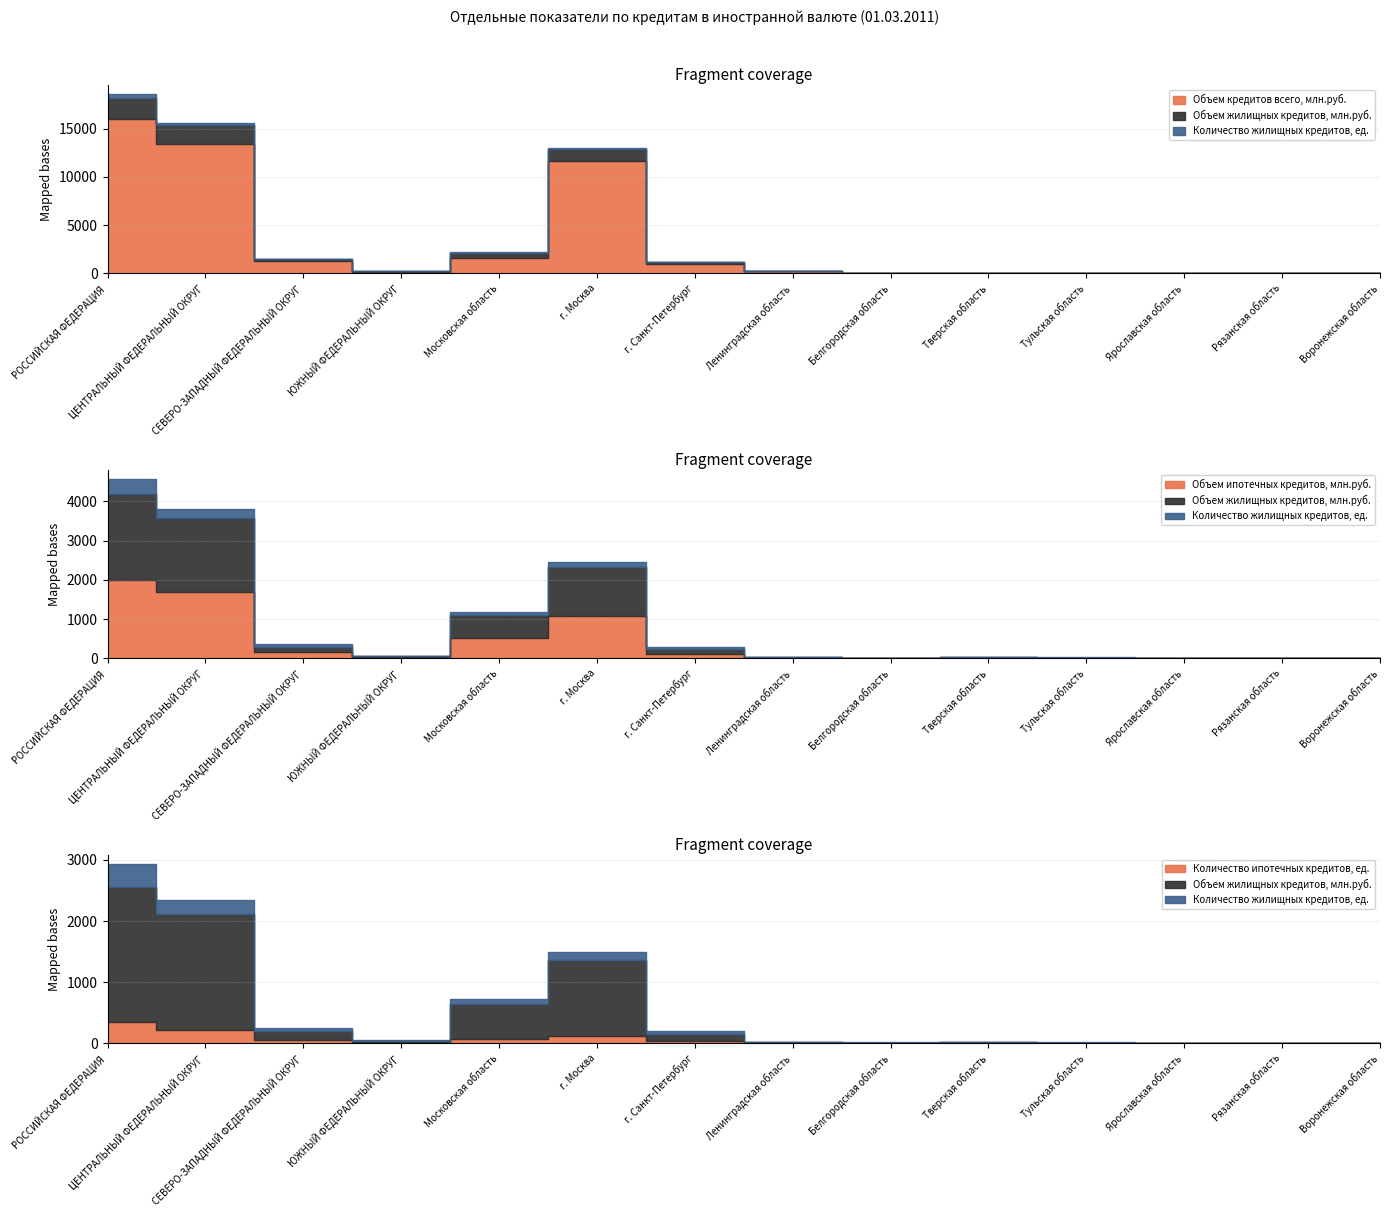

Which category has the lowest value across all series?

Воронежская область